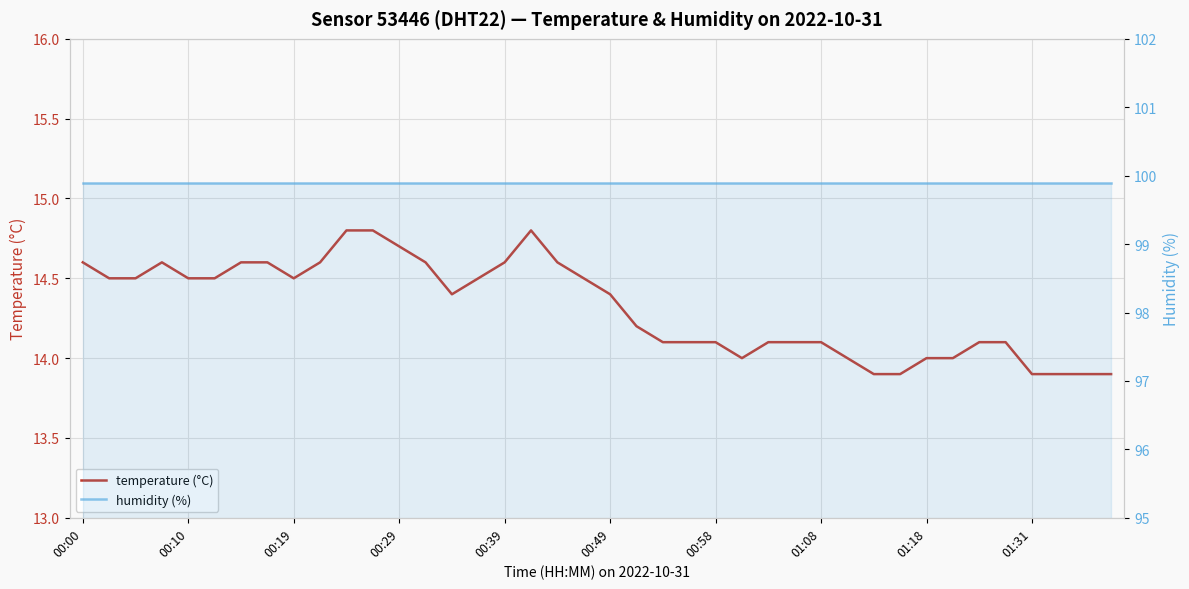

What is the maximum value shown in the chart?

99.9